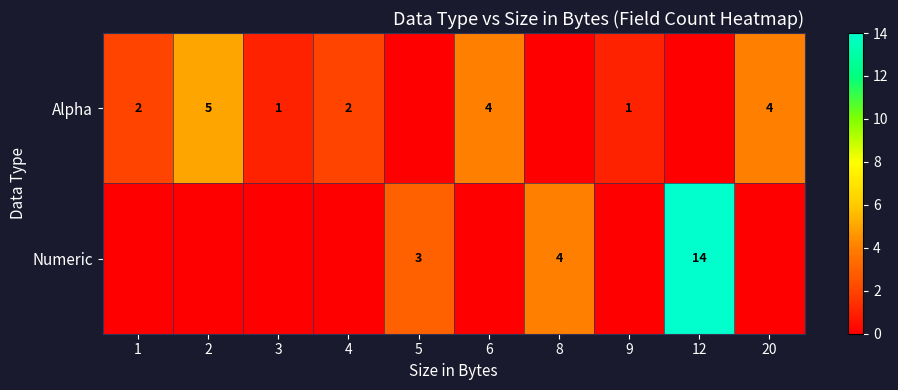

What is the sum of the Alpha values at 2 and 9?

6